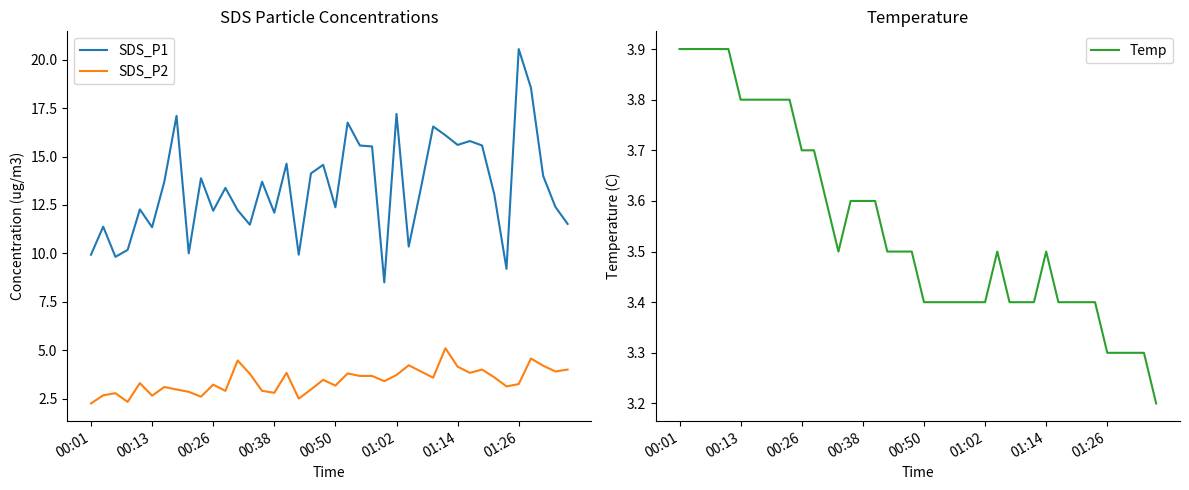

Read the SDS_P1 value at 9.

13.9